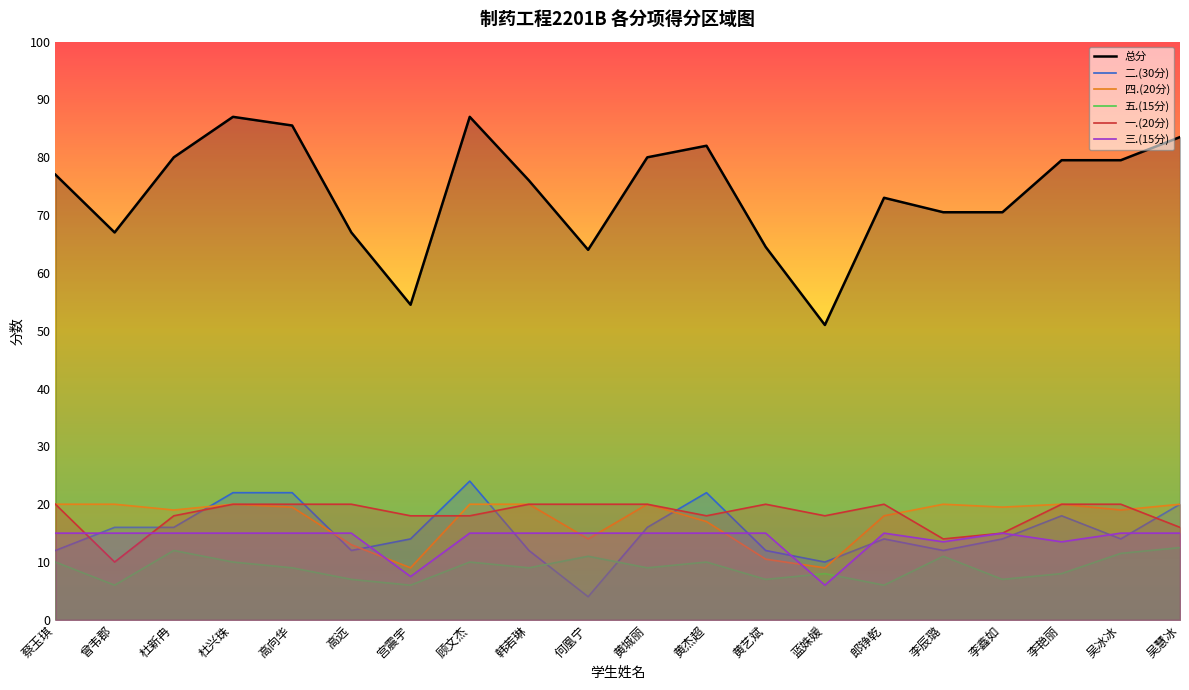

What is the label of the 4th point from the left?

杜兴珠